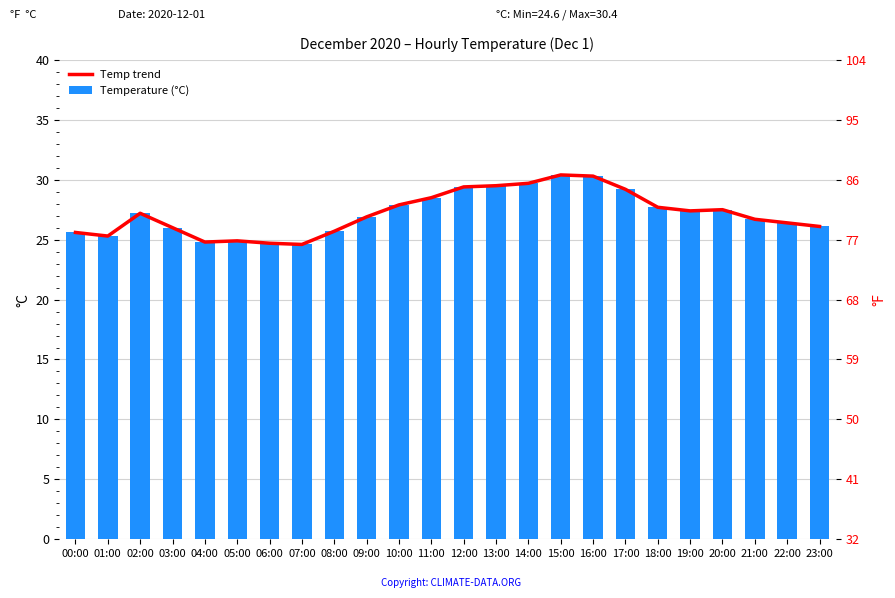

How many bars are there in total?

48